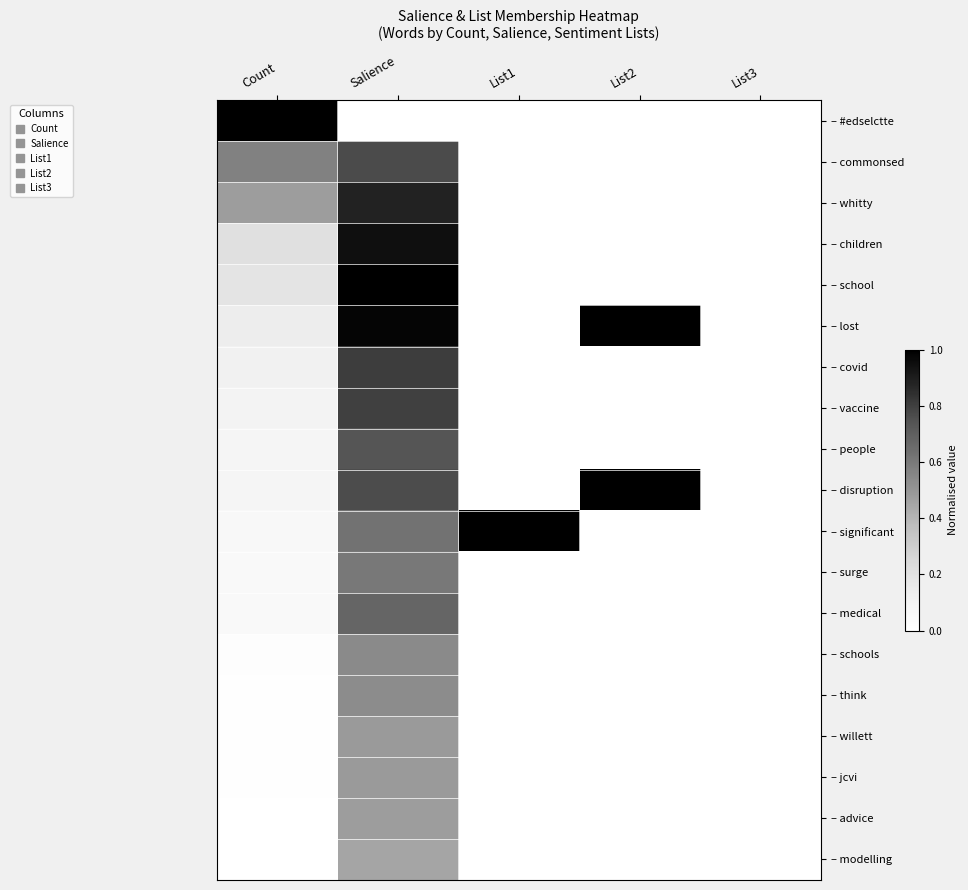

Which label corresponds to the smallest value in the chart?

Salience